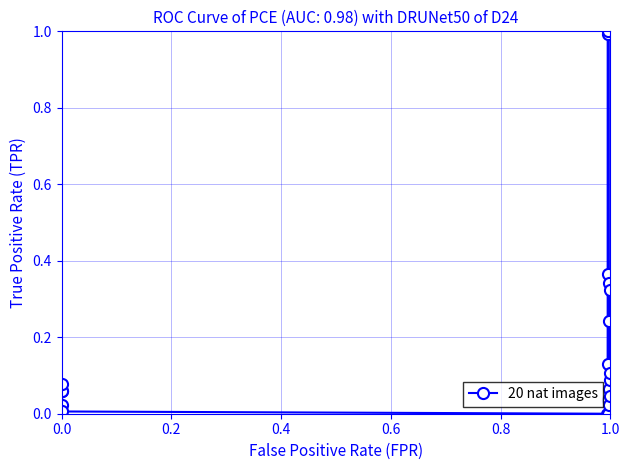

What is the difference between the maximum and minimum values?

1.0